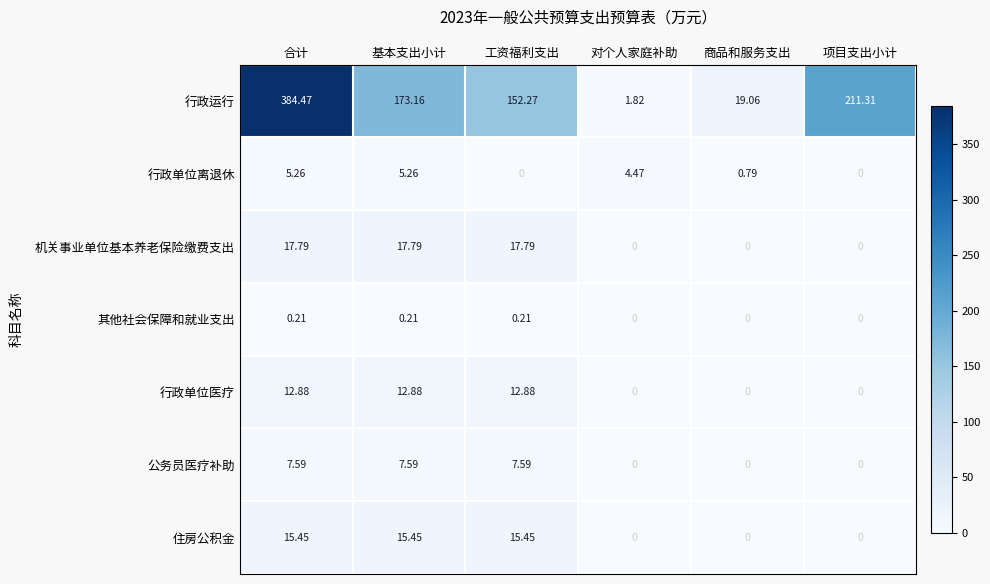

Where is 行政运行 nearest to the value 193?

项目支出小计